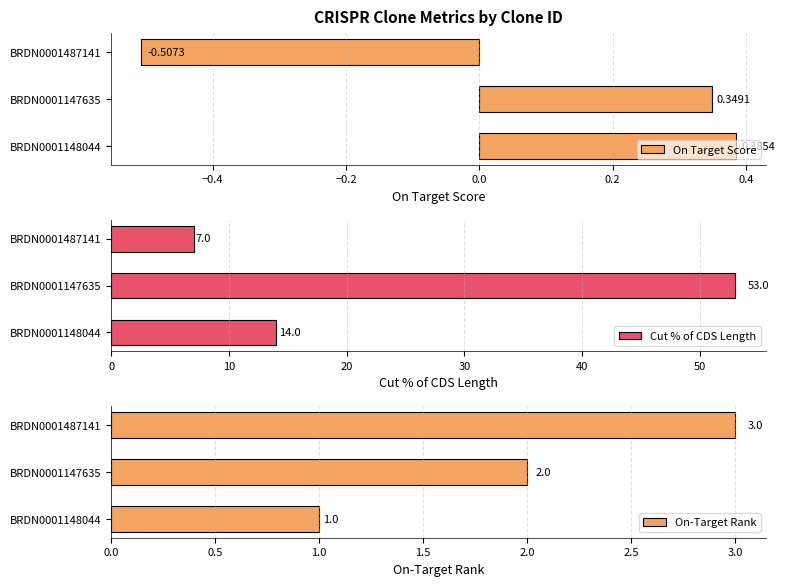

Rank the categories by On Target Score value from highest to lowest.

BRDN0001148044, BRDN0001147635, BRDN0001487141